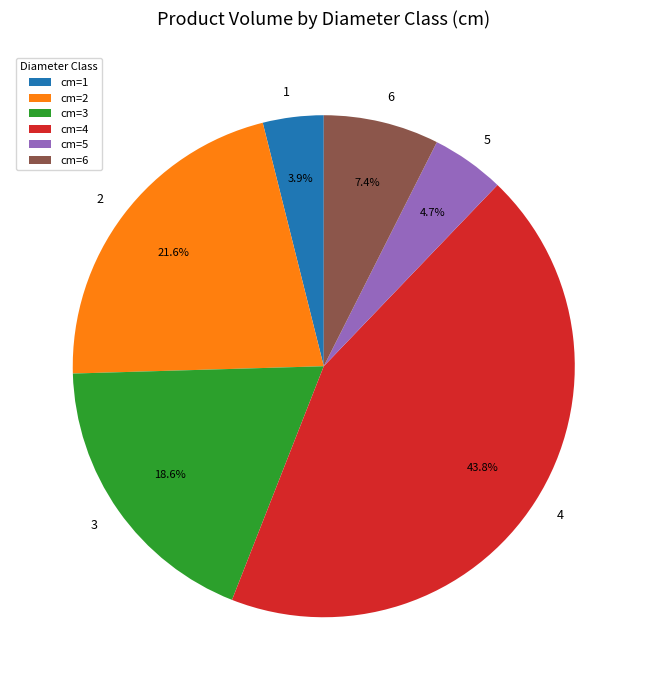

Is 6 the majority of the pie?

No